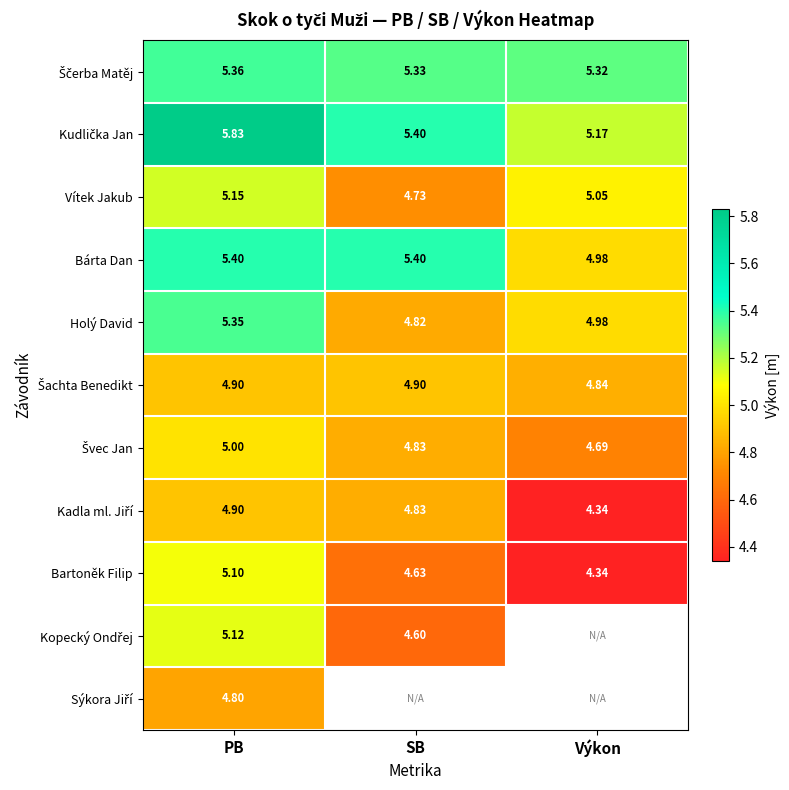

Where is Vítek Jakub nearest to the value 4?

SB